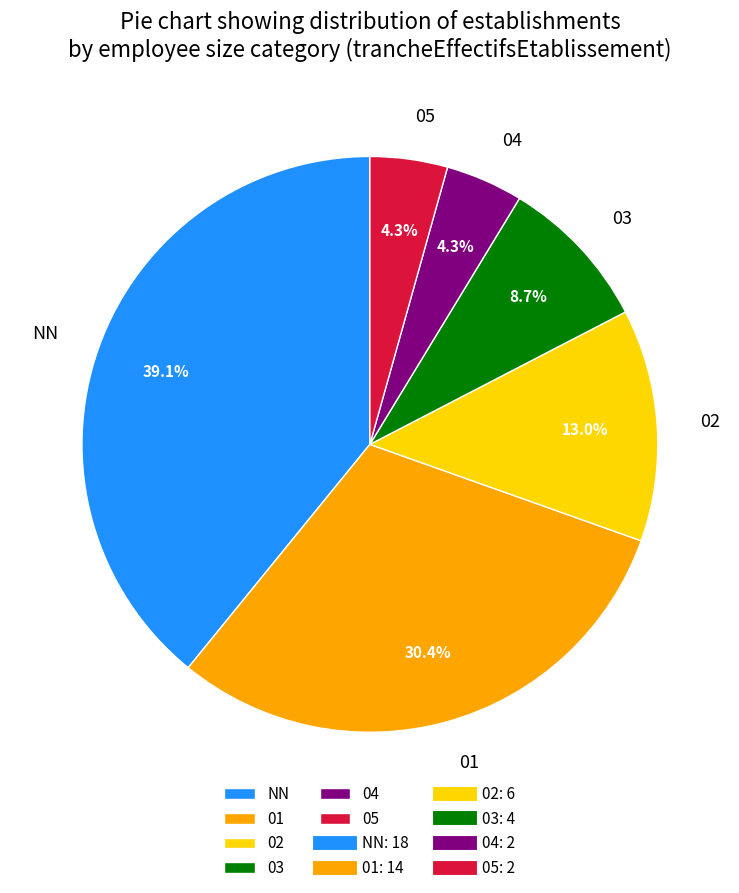

What percentage do 04 and NN together represent?

43.5%